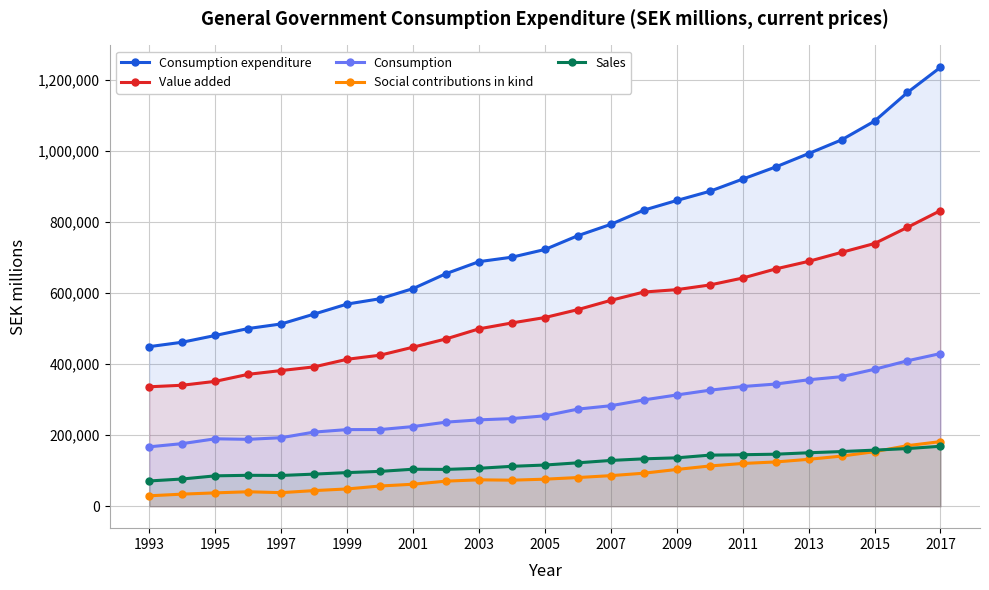

Is the value of Value added at 2001 greater than the value of Social contributions in kind at 2001?

Yes